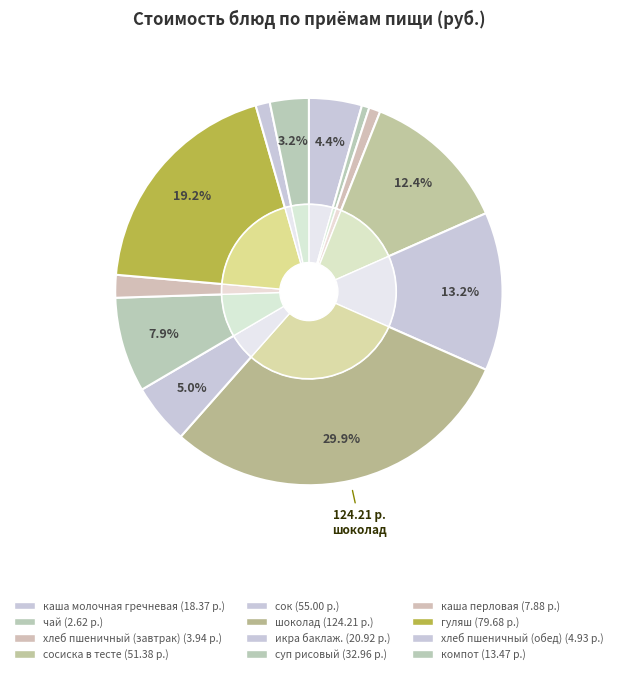

To the nearest percent, what is the average slice percentage?

8%